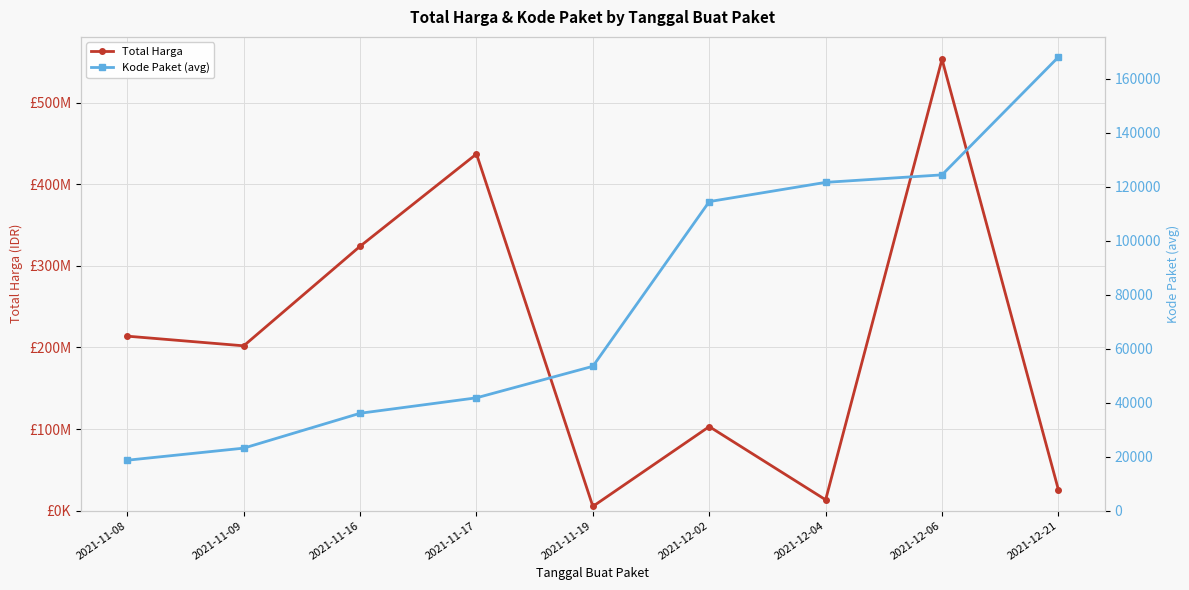

What is the value of the Total Harga point at the 1st from the left?

213825000.0